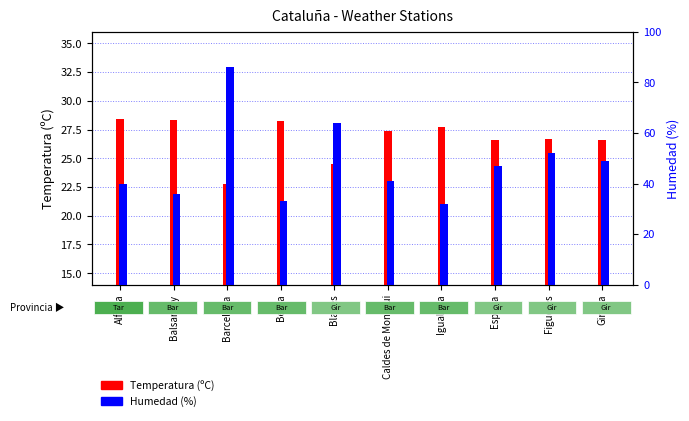

At which label is Temperatura (ºC) closest to 25?

Blanes